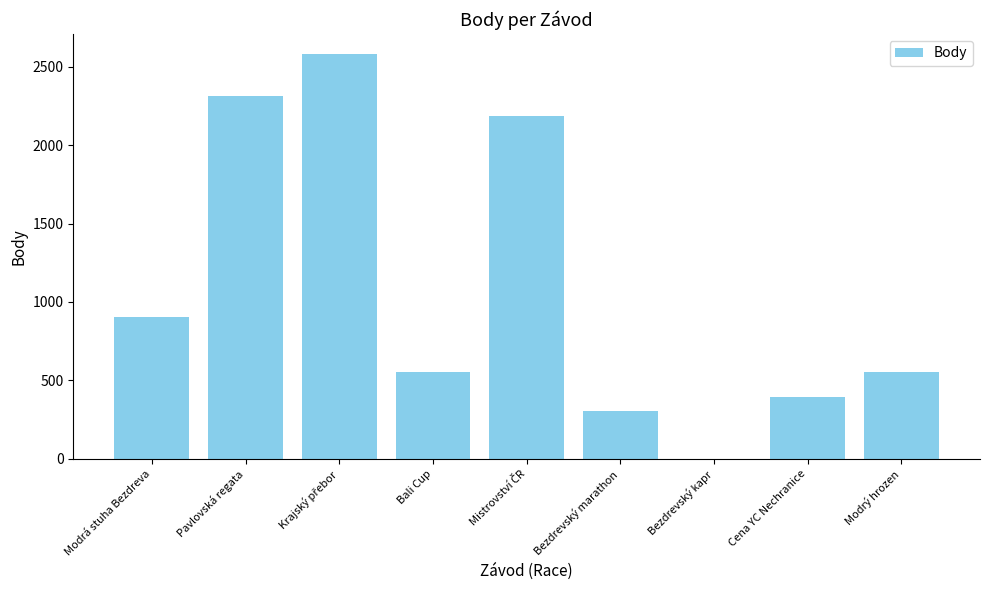

Between Modrý hrozen and Bezdrevský kapr, which is larger?

Modrý hrozen